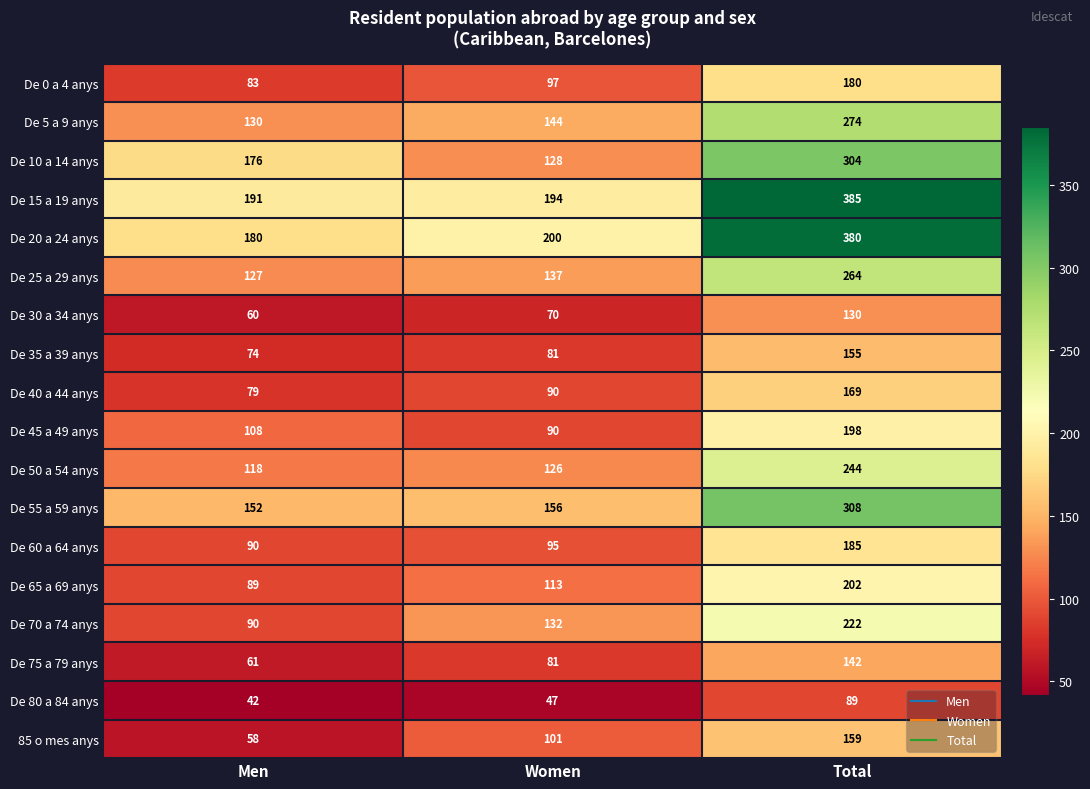

What is the difference between the second highest and minimum values in the De 30 a 34 anys series?

10